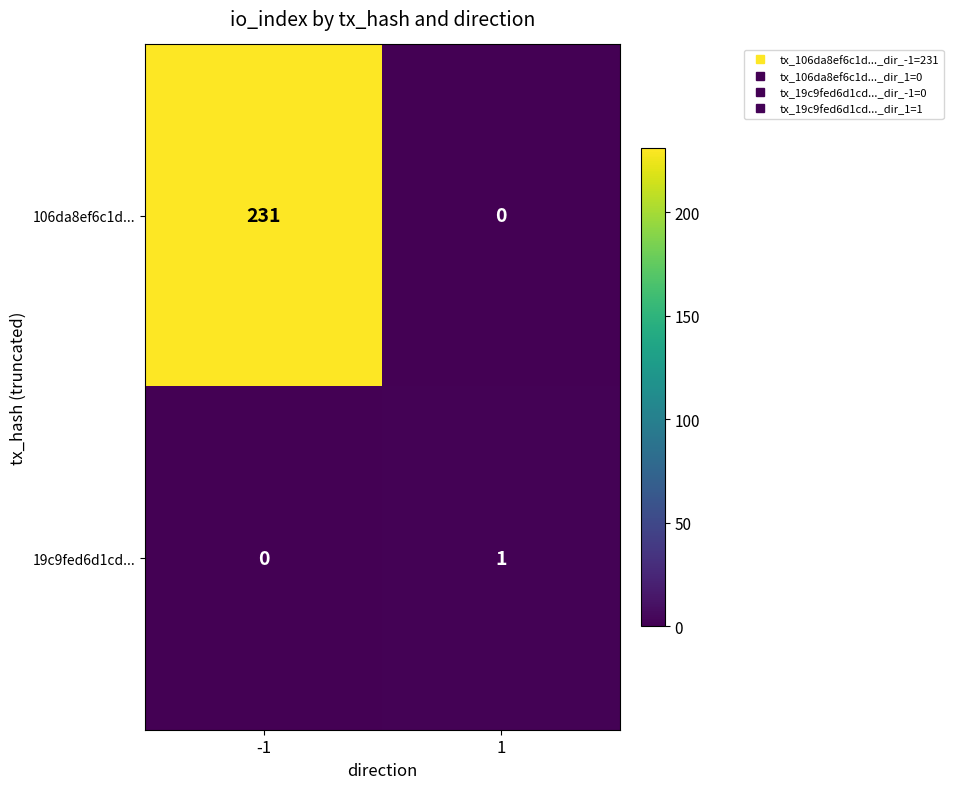

Reading left to right, transcribe all the data shown in this chart.

106da8ef6c1d...: 231	0
19c9fed6d1cd...: 0	1